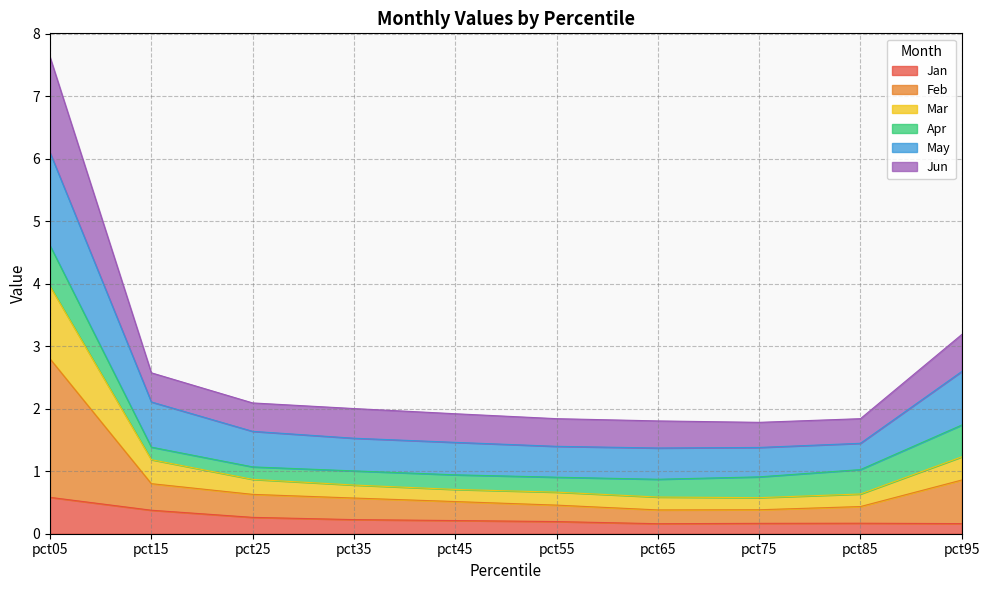

Read the Jan value at pct75.

0.2